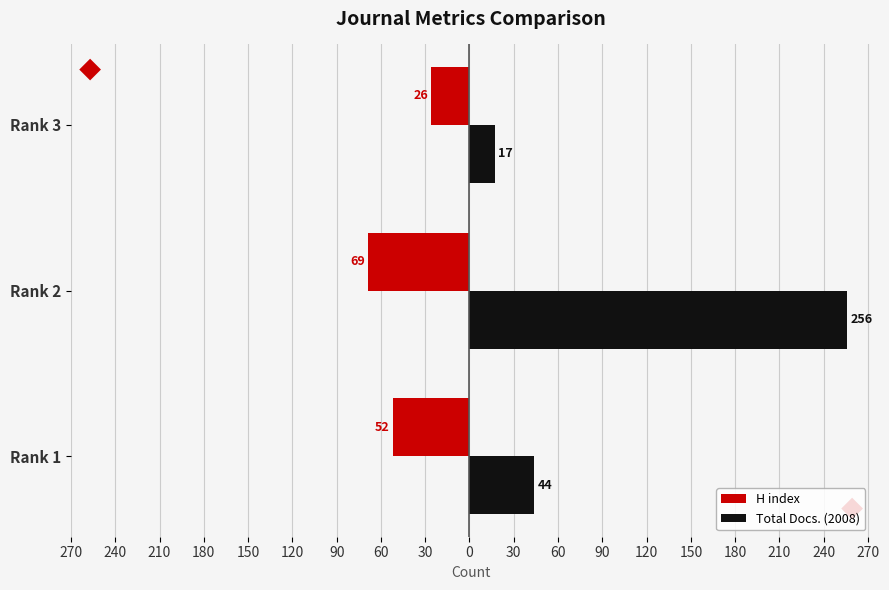

Which series has the largest total across all categories?

Total Docs. (2008)